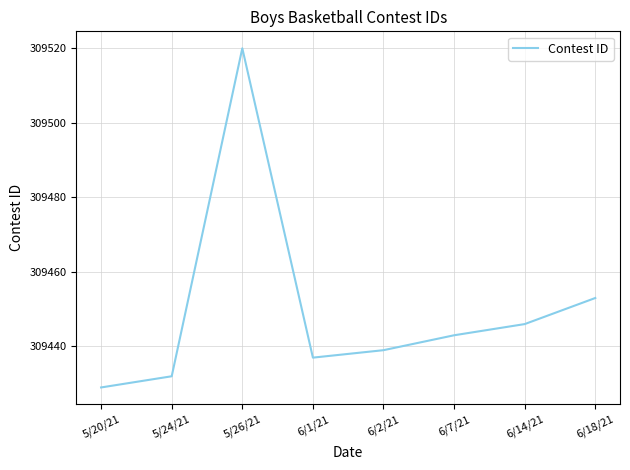

The chart shows a value of 423346 at 6/14/21. True or false?

False